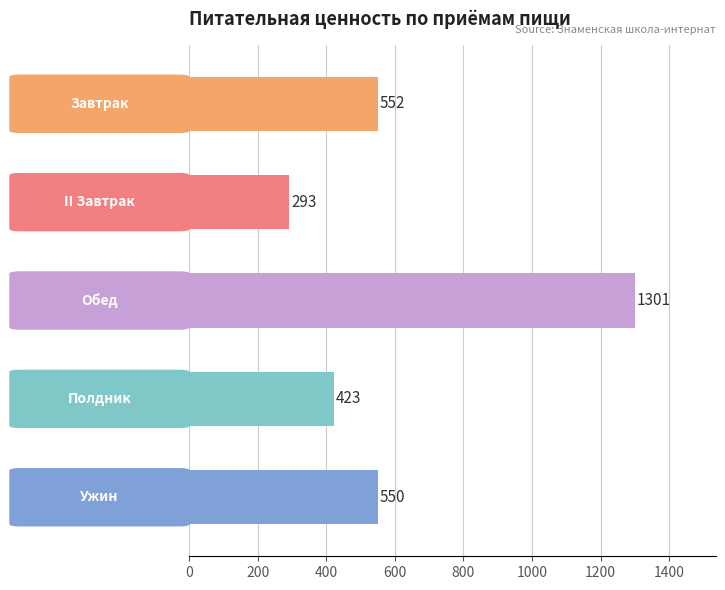

What is the maximum value shown in the chart?

1301